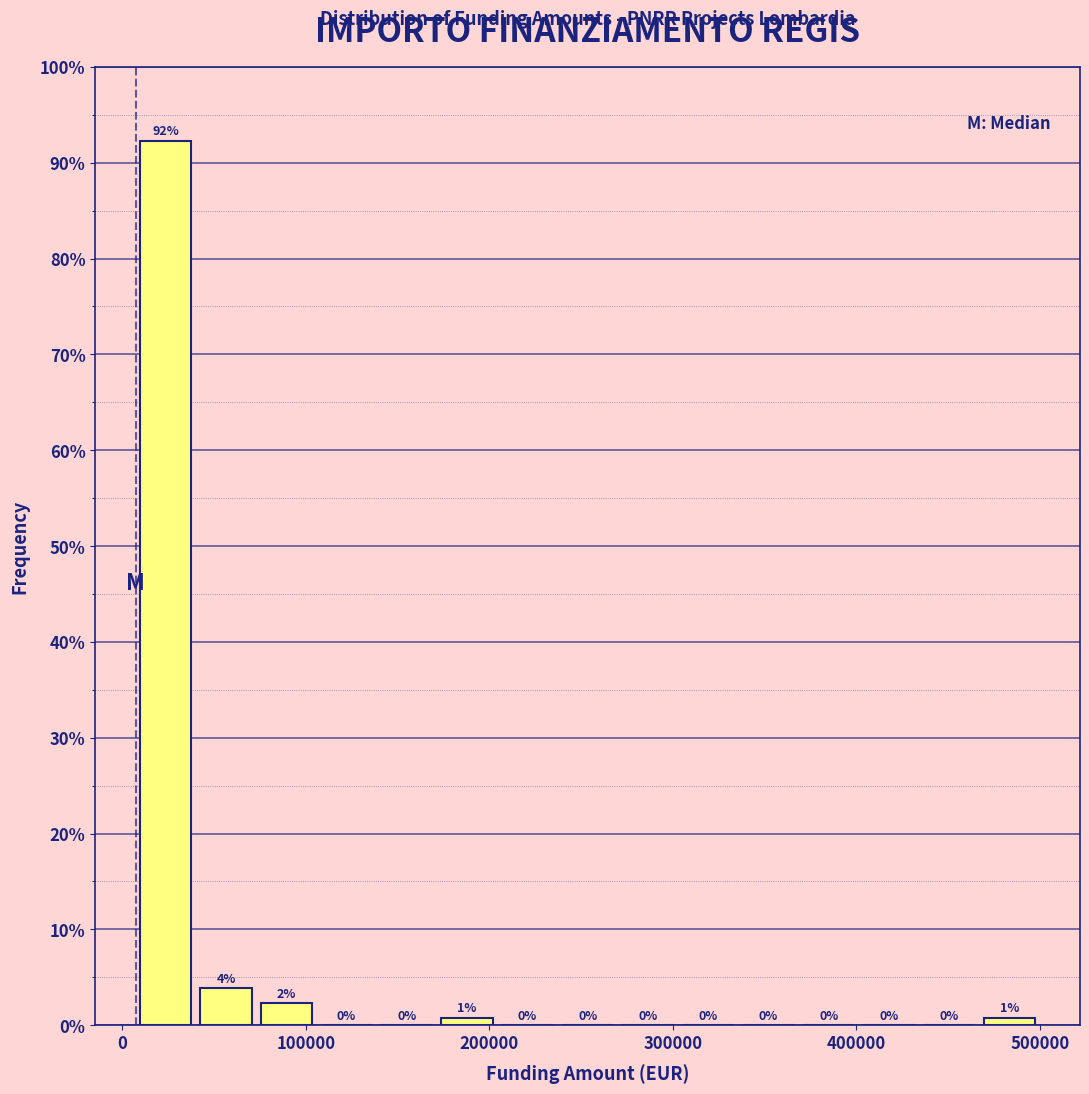

Read against the x-axis, roughly where is the centre of the tallest bar?

20000